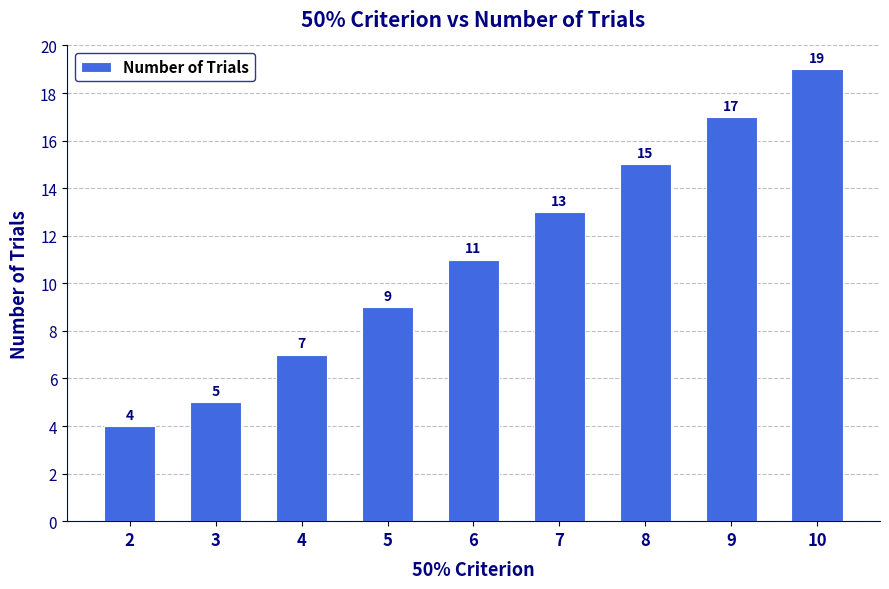

The chart shows a value of 15 at 8. True or false?

True